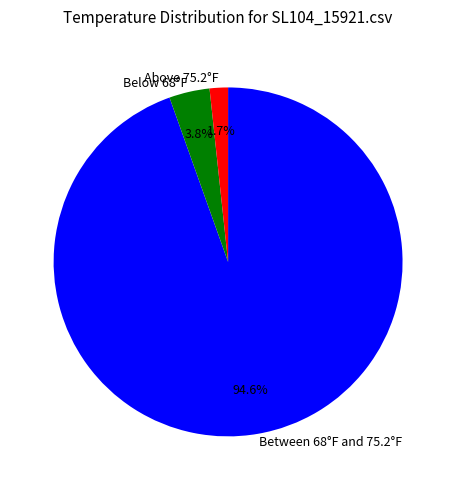

Which has a higher value, Below 68°F or Above 75.2°F?

Below 68°F